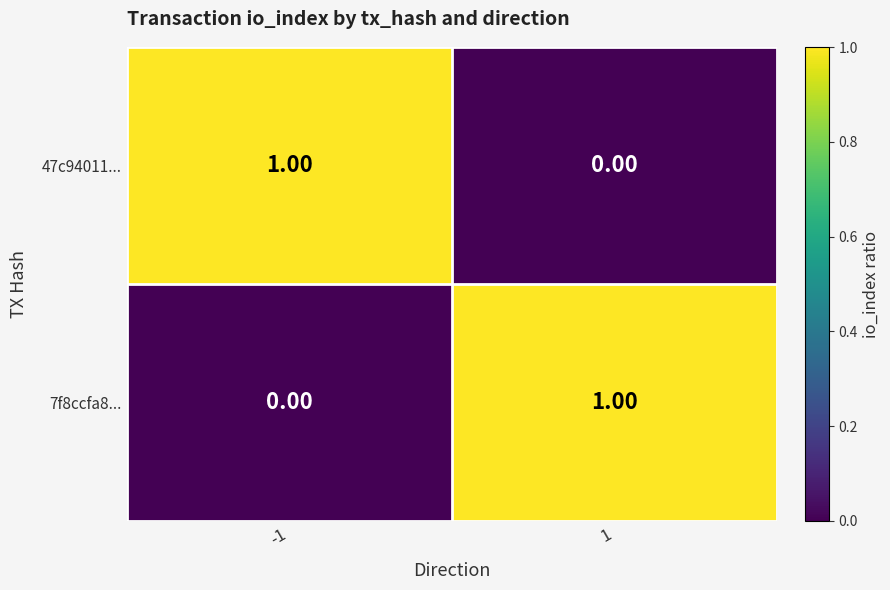

Rank the series at 1 from highest to lowest value.

7f8ccfa8..., 47c94011...